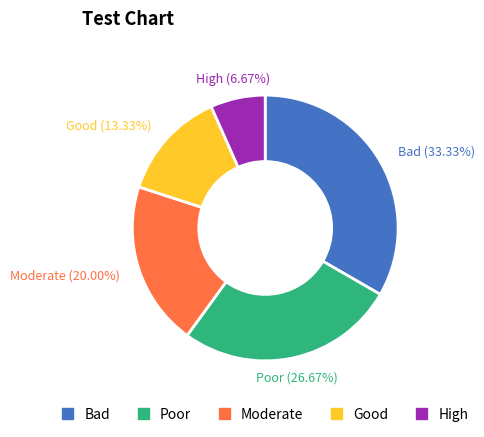

True or false: Poor accounts for 27% of the total.

True